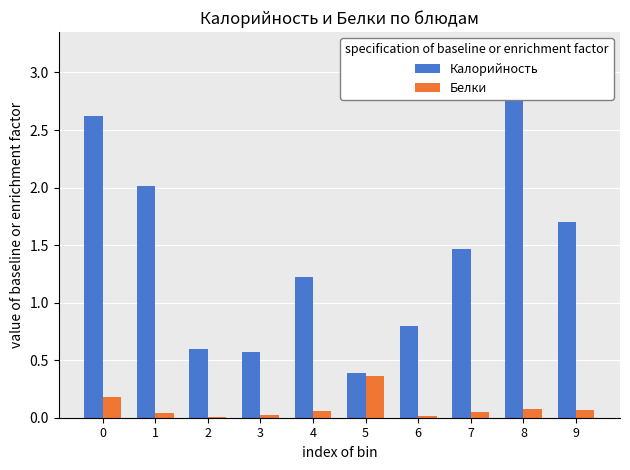

Count the number of categories in the chart.

10